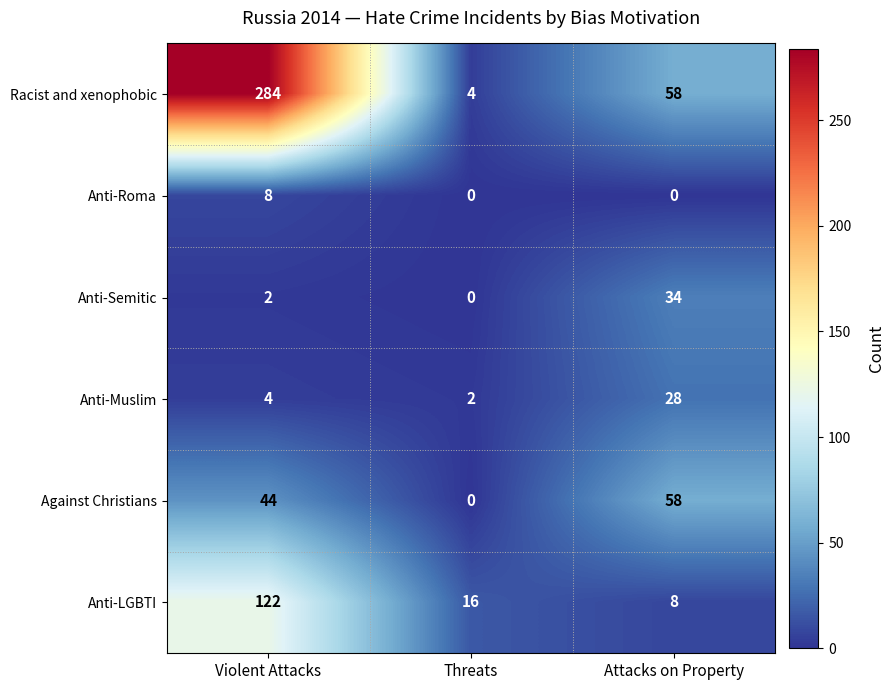

Where is Anti-Muslim nearest to the value 15?

Violent Attacks